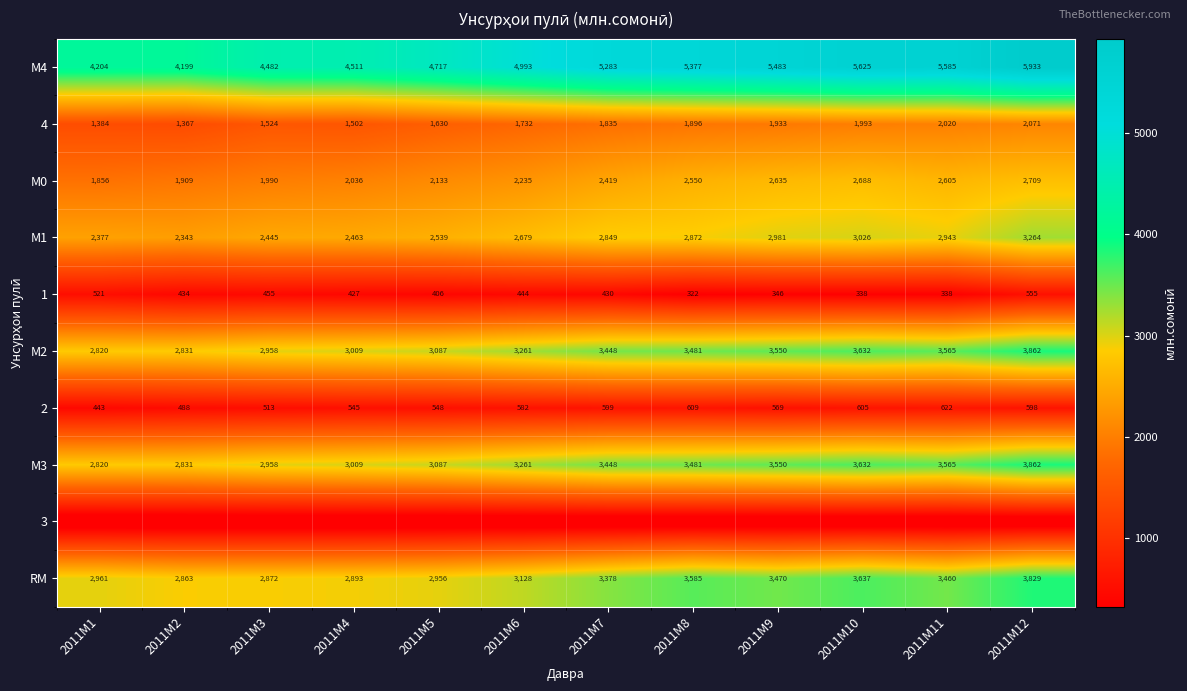

What is the difference between the second highest and second lowest values in the RM series?

765